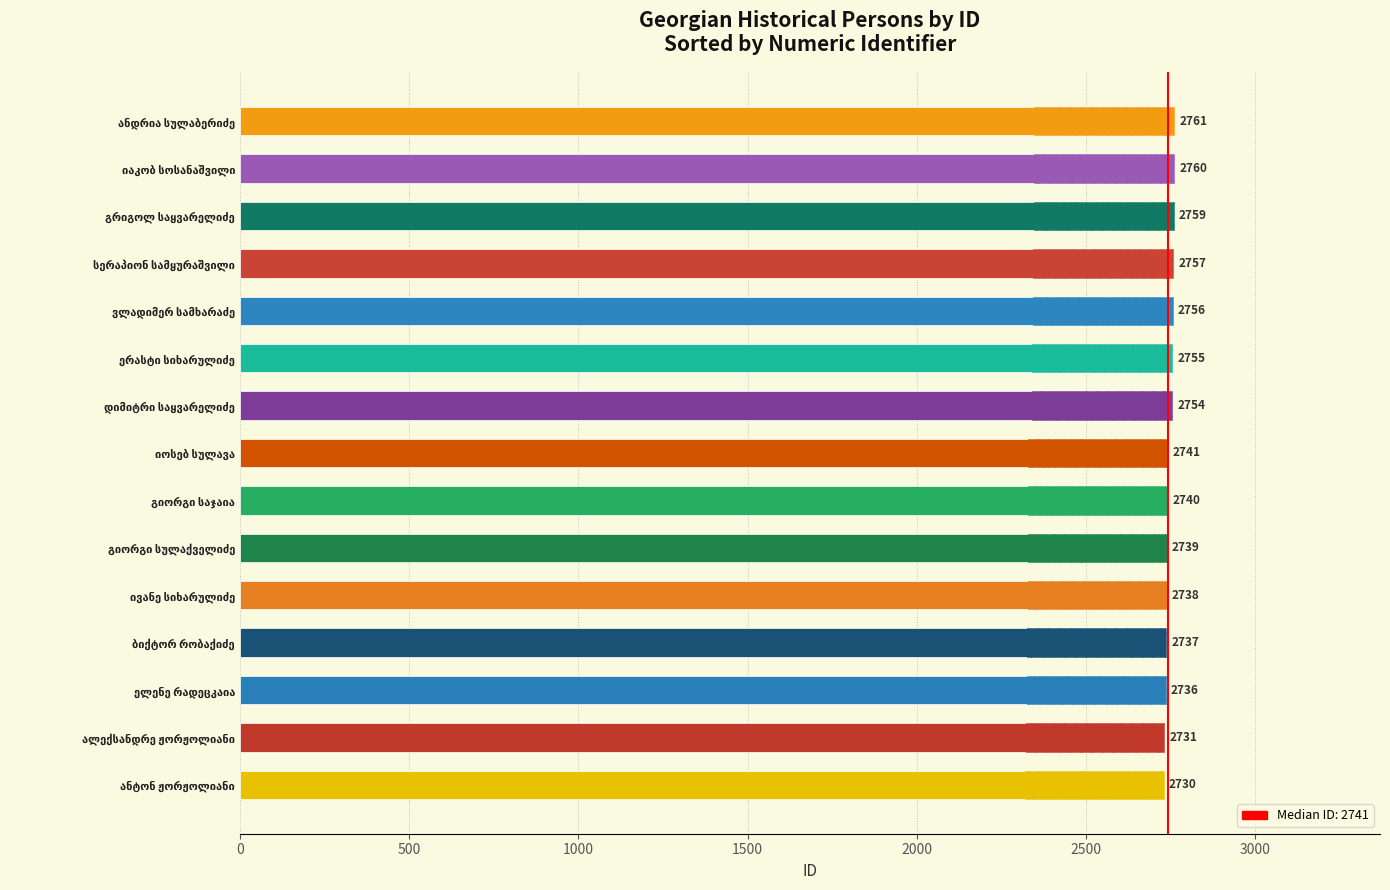

What is the sum of all values?

41194